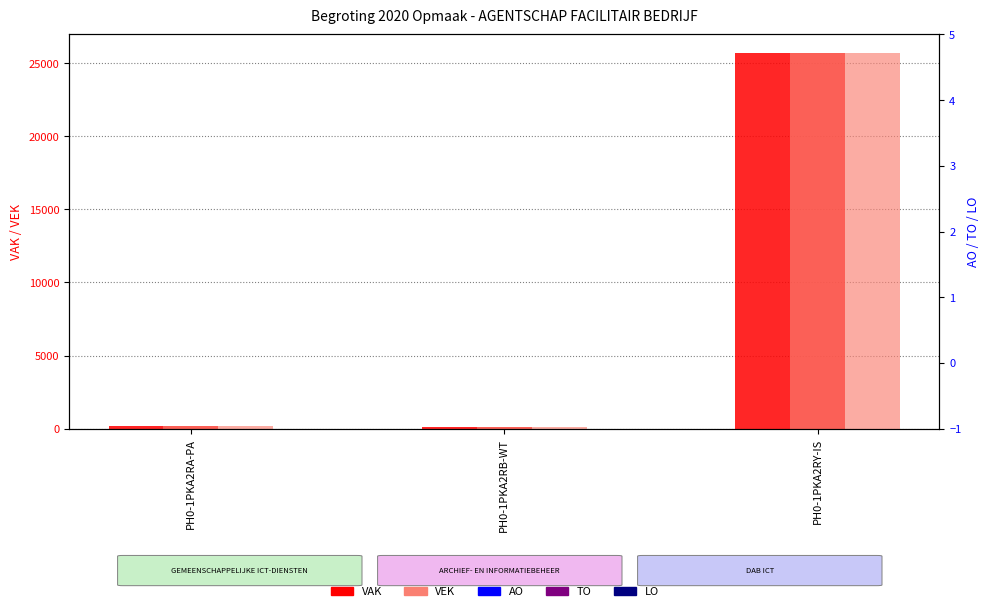

True or false: AO has a value of 0 at PH0-1PKA2RY-IS.

True